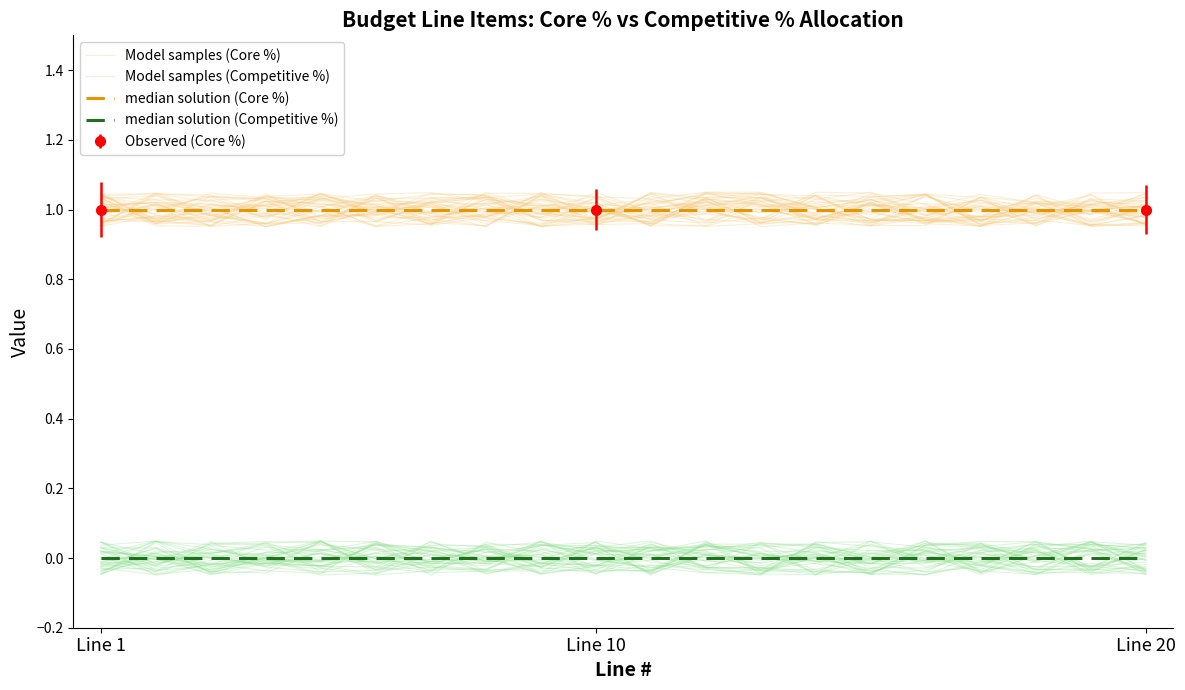

What is the difference between the highest and lowest values at 10?

1.0